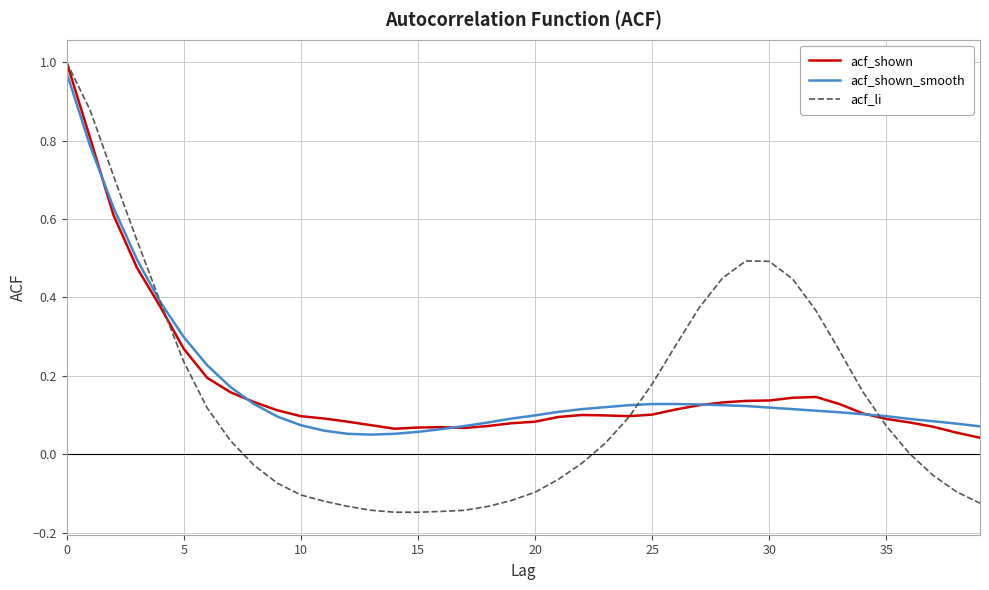

Which series has the largest range (max minus min)?

acf_li